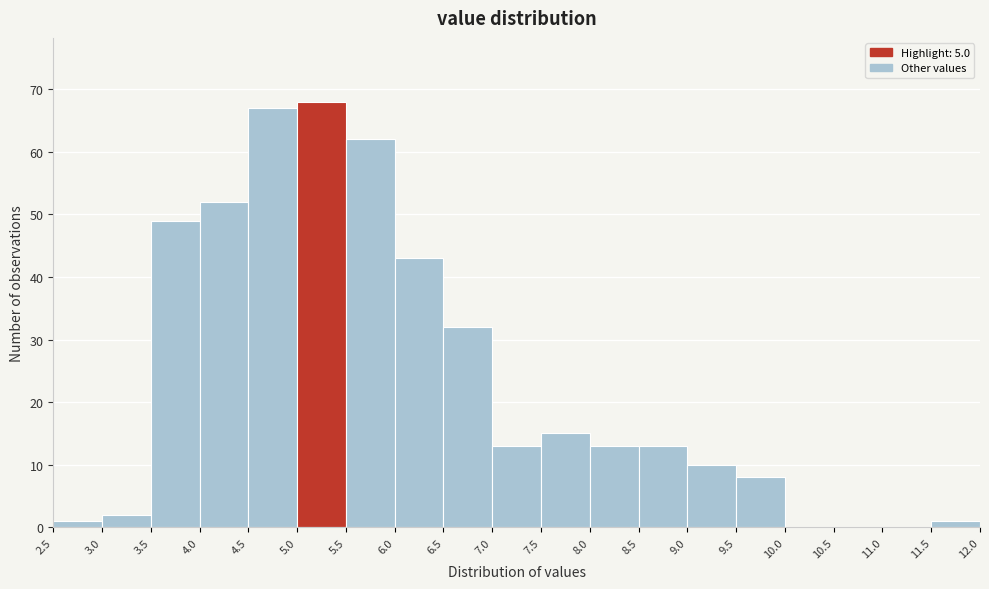

Reading left to right, list every bar in this chart as the range it spans on the x-axis followed by its height. The values are not printed on the chart, so give them approximately, as read against the axis.

2.5 to 3.0: 1
3.0 to 3.5: 2
3.5 to 4.0: 49
4.0 to 4.5: 52
4.5 to 5.0: 67
5.0 to 5.5: 68
5.5 to 6.0: 62
6.0 to 6.5: 43
6.5 to 7.0: 32
7.0 to 7.5: 13
7.5 to 8.0: 15
8.0 to 8.5: 13
8.5 to 9.0: 13
9.0 to 9.5: 10
9.5 to 10.0: 8
10.0 to 10.5: 0
10.5 to 11.0: 0
11.0 to 11.5: 0
11.5 to 12.0: 1